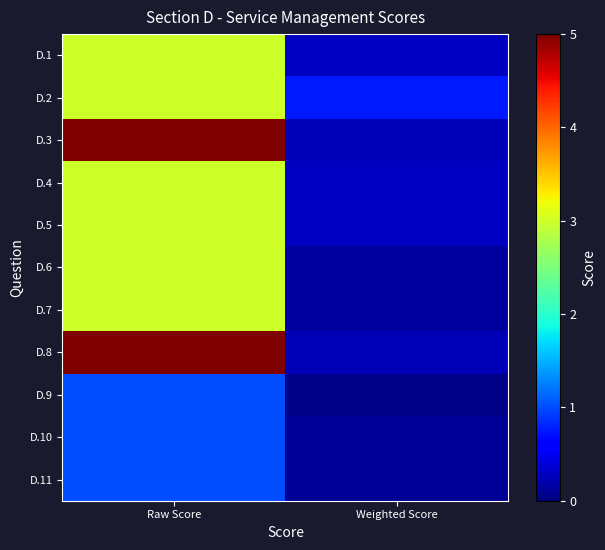

Reading left to right, list all the values displayed in this chart.

D.1: Raw Score=3.0	Weighted Score=0.3
D.2: Raw Score=3.0	Weighted Score=0.8
D.3: Raw Score=5.0	Weighted Score=0.2
D.4: Raw Score=3.0	Weighted Score=0.3
D.5: Raw Score=3.0	Weighted Score=0.3
D.6: Raw Score=3.0	Weighted Score=0.2
D.7: Raw Score=3.0	Weighted Score=0.2
D.8: Raw Score=5.0	Weighted Score=0.2
D.9: Raw Score=1.0	Weighted Score=0.1
D.10: Raw Score=1.0	Weighted Score=0.1
D.11: Raw Score=1.0	Weighted Score=0.1